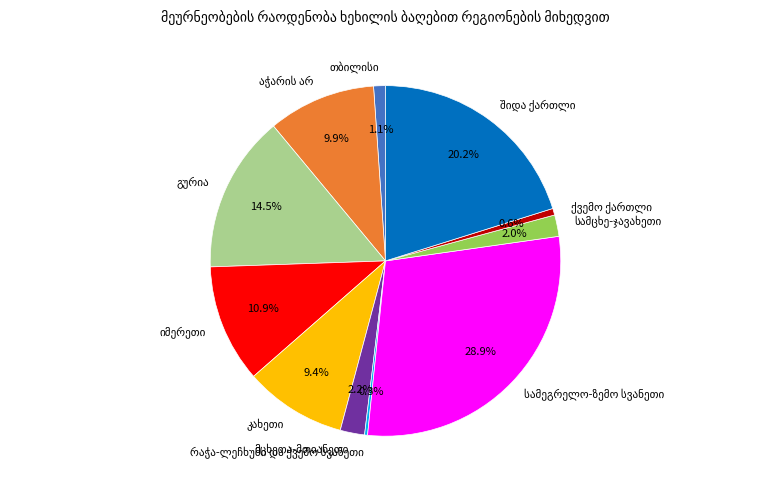

Is there any slice that represents more than half of the pie?

No